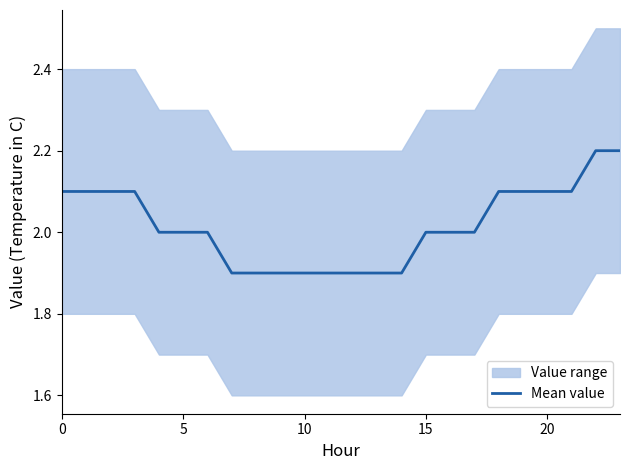

What value does the data have at 14?

1.9